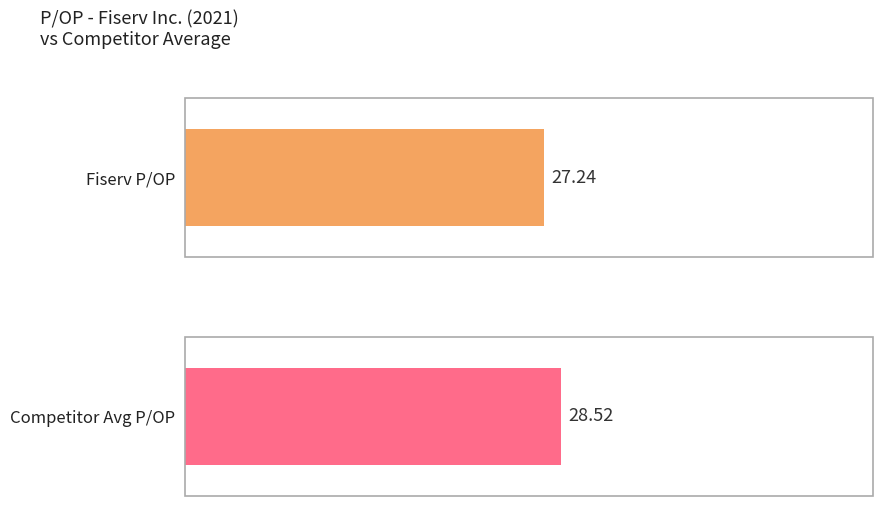

The value of Adobe Inc. at 2017-12-31 is -17.9. True or false?

False